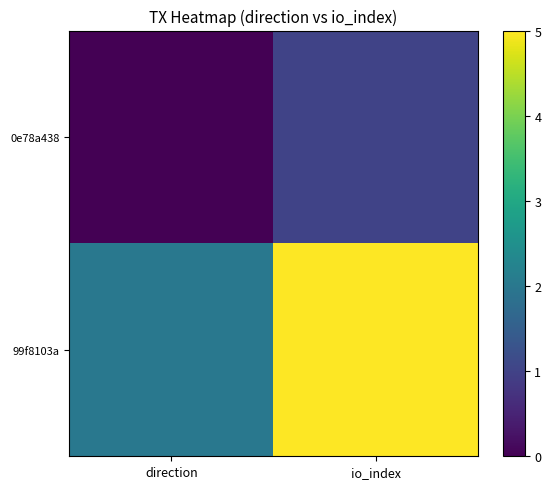

Between direction and io_index, which series saw the biggest shift?

99f8103a